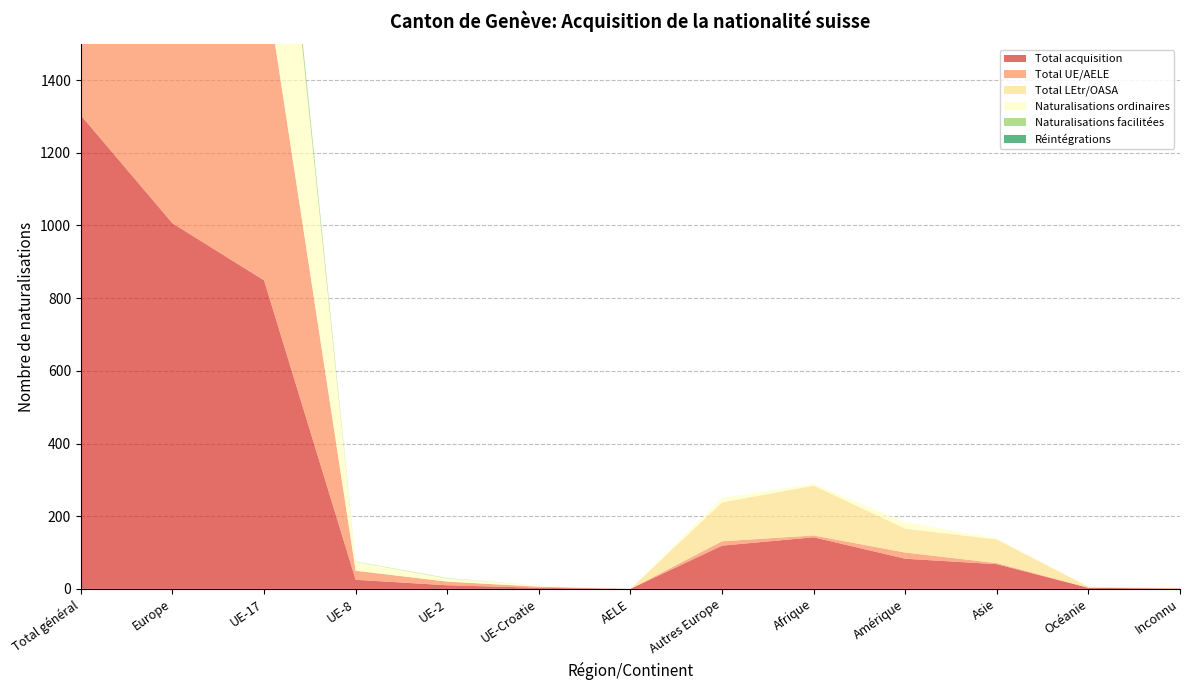

Reading right to left, transcribe all the data shown in this chart.

Total acquisition: 1	3	68	83	142	119	0	3	10	25	849	1006	1303
Total UE/AELE: 0	0	3	17	5	12	0	3	10	25	848	898	923
Total LEtr/OASA: 1	3	65	66	137	107	0	0	0	0	1	108	380
Naturalisations ordinaires: 0	0	3	17	5	12	0	3	9	24	807	855	880
Naturalisations facilitées: 0	0	0	0	0	0	0	0	1	1	40	42	42
Réintégrations: 0	0	0	0	0	0	0	0	0	0	1	1	1